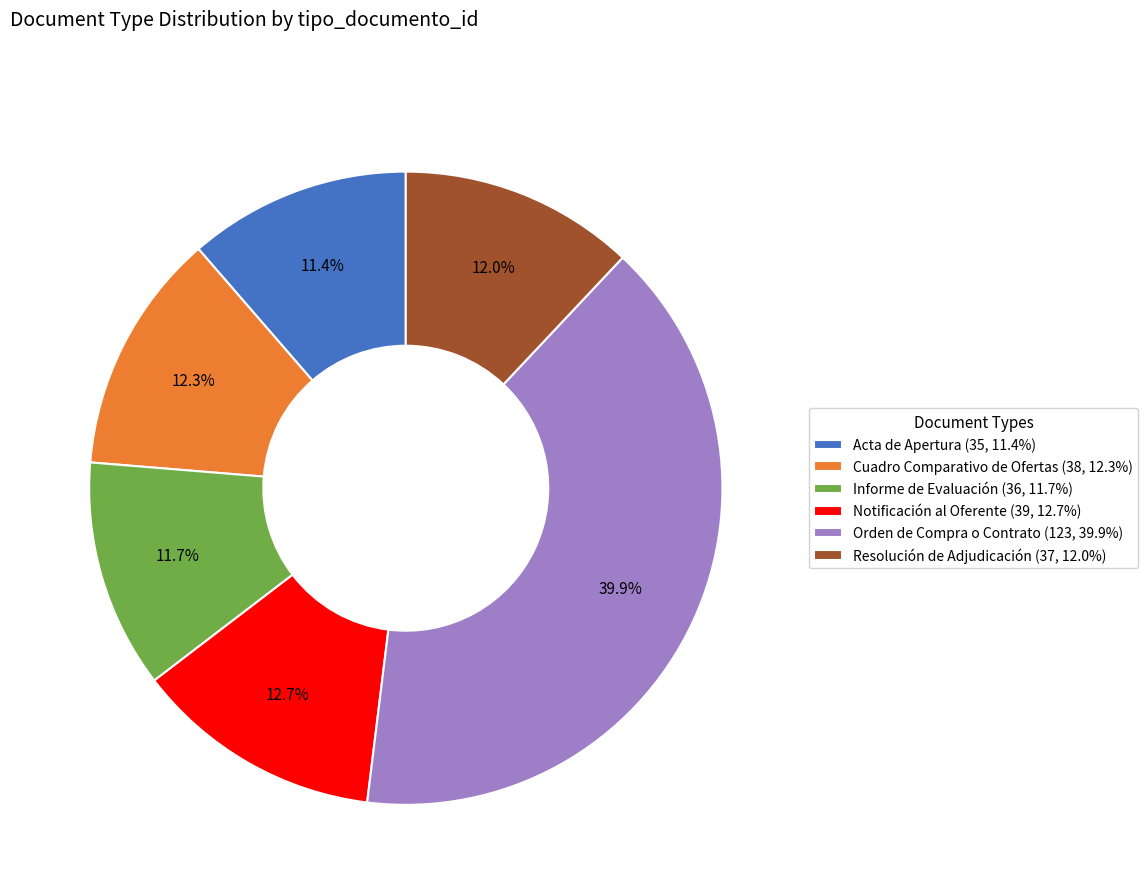

To the nearest percent, what is the combined percentage of Resolución de Adjudicación and Informe de Evaluación?

24%